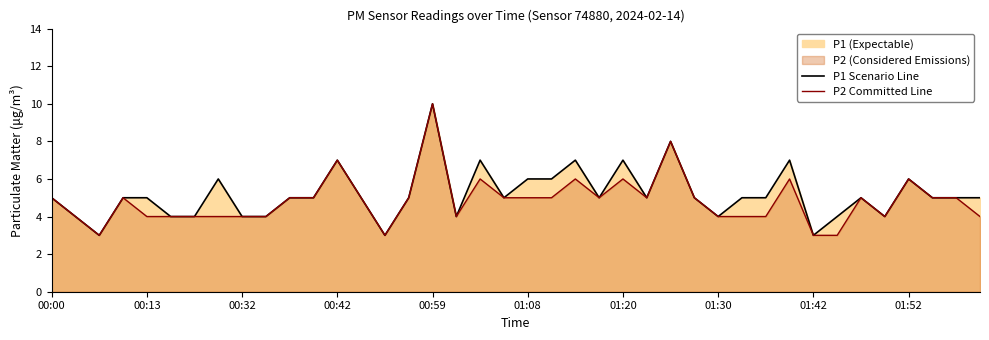

True or false: P2 Committed Line and P1 Scenario Line intersect in this chart.

False